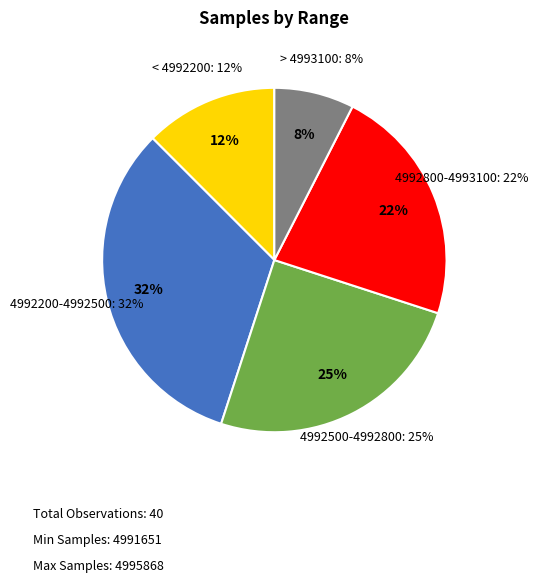

Does any single category account for the majority?

No